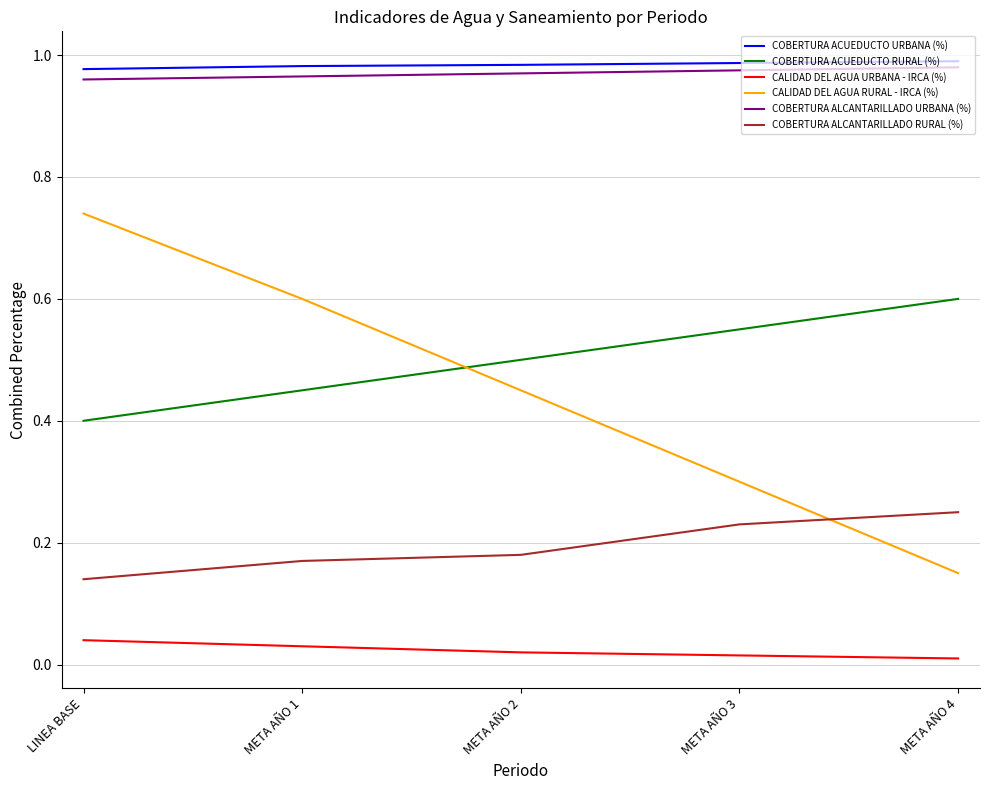

Count the number of data series in this chart.

6